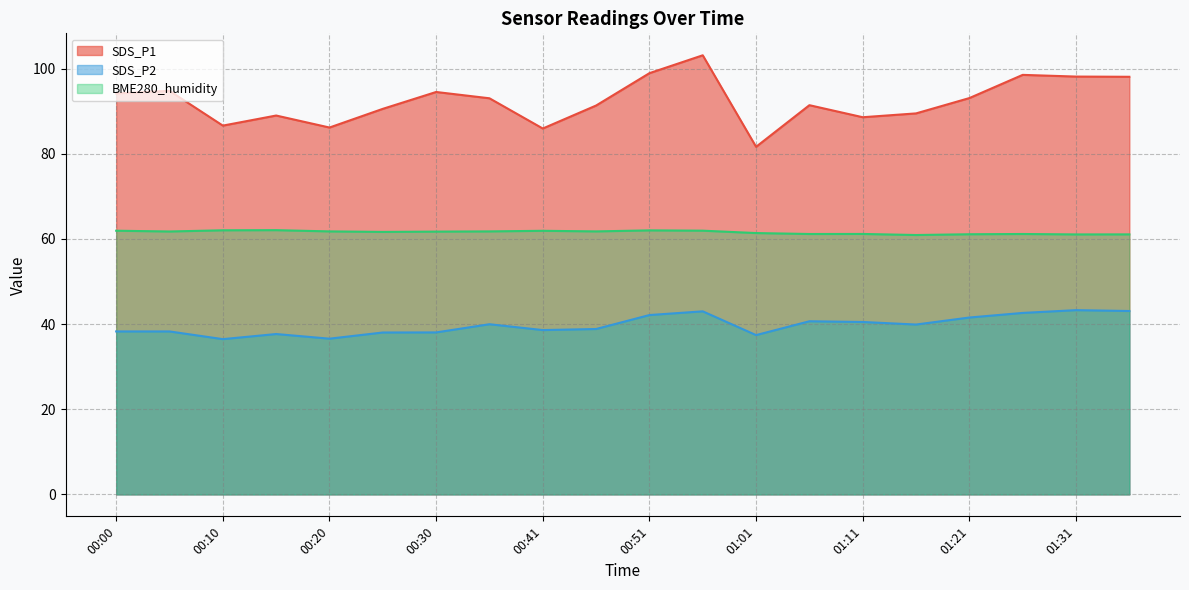

The SDS_P2 series shows 74.0 at 00:51. True or false?

False